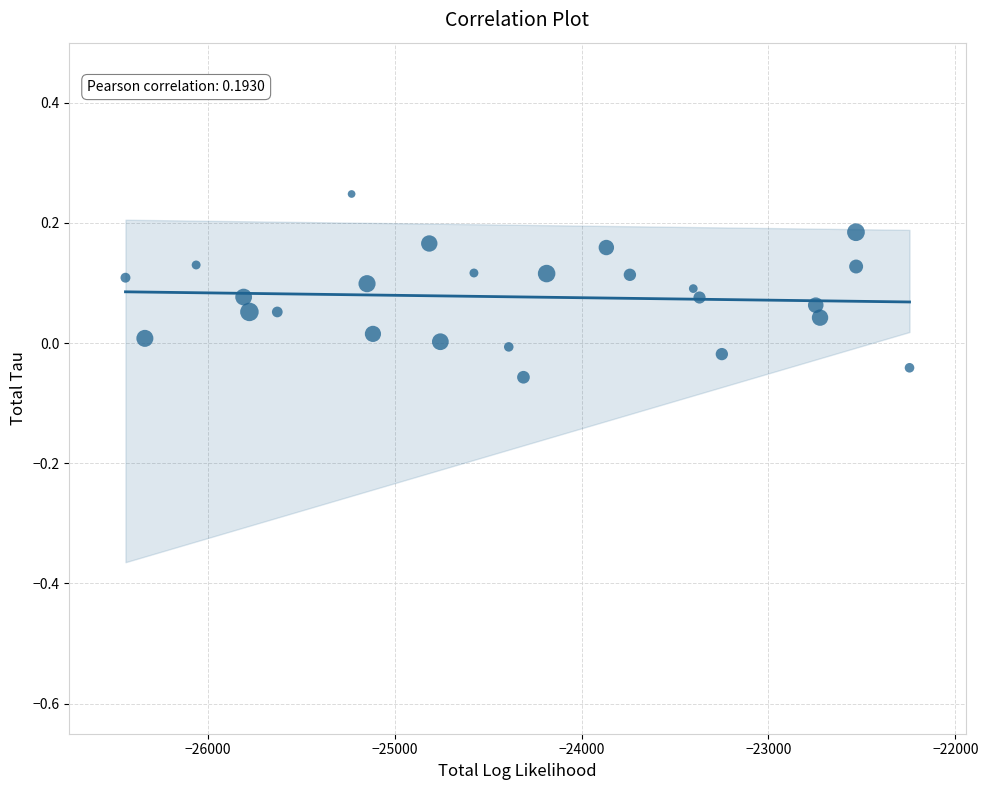

What is the range of X values (max minus min)?

4195.1